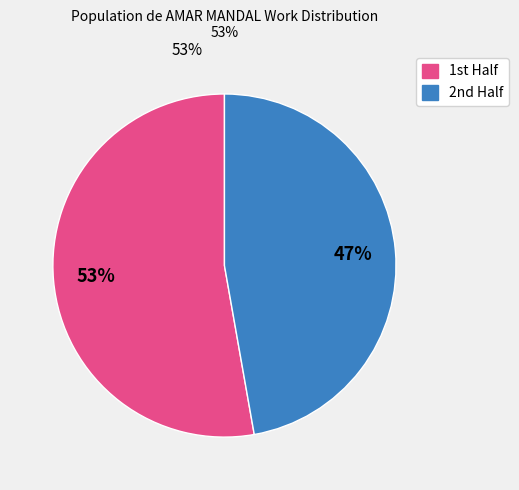

Does any single category account for the majority?

Yes